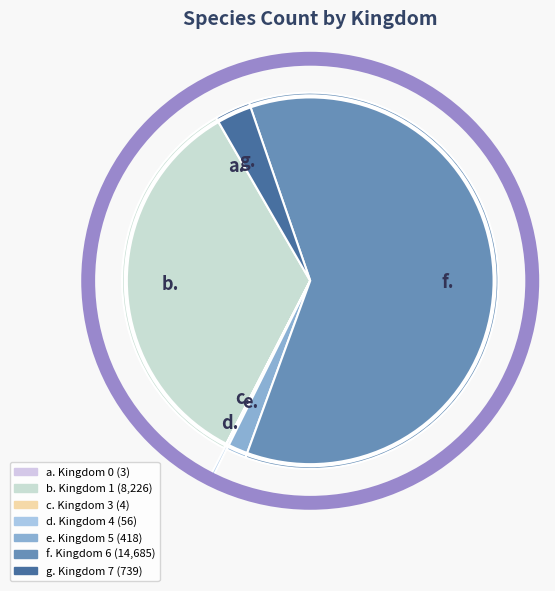

Is the sum of g. and e. greater than half?

No